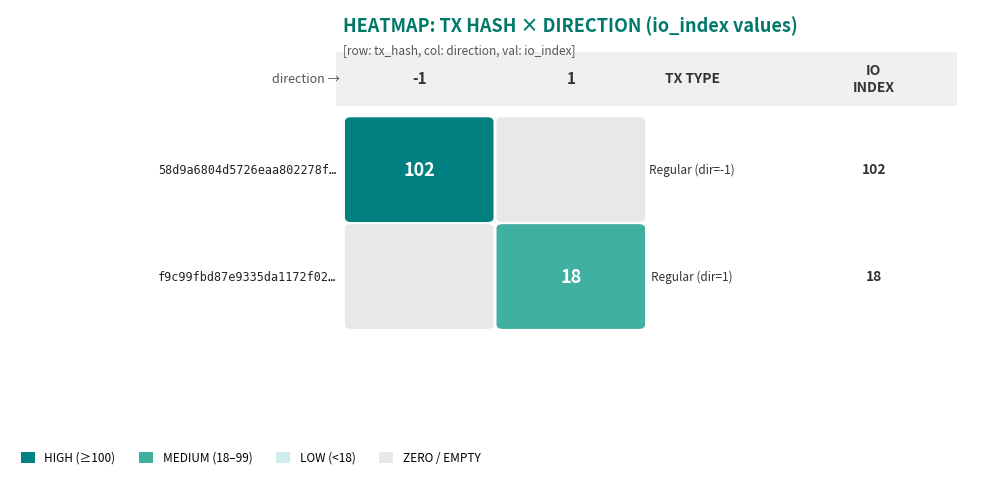

Which series has the widest spread of values?

58d9a6804d5726eaa802278f404238e41a04f63